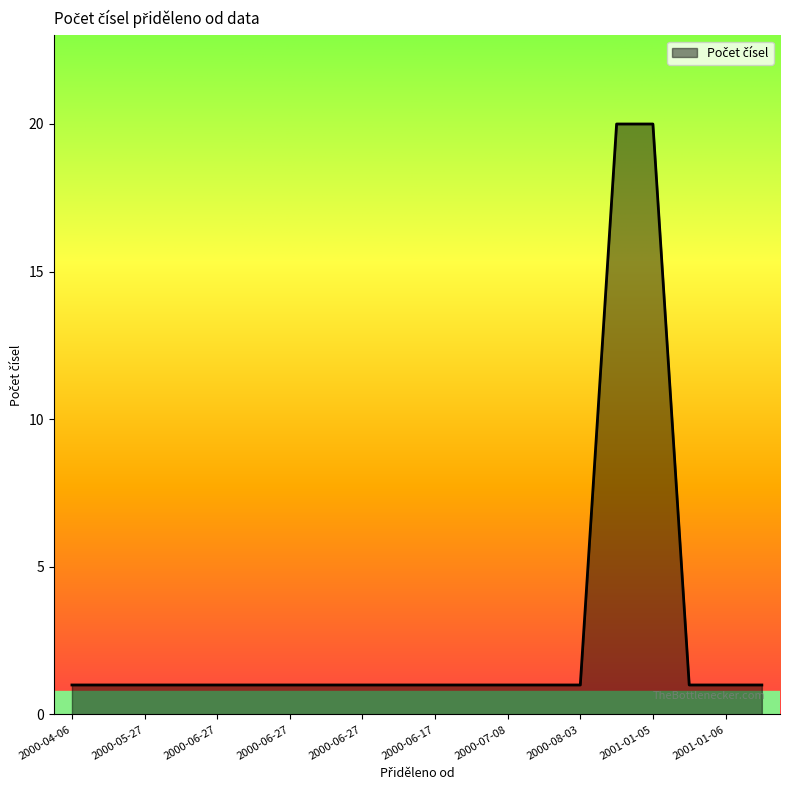

What is the maximum value shown in the chart?

20